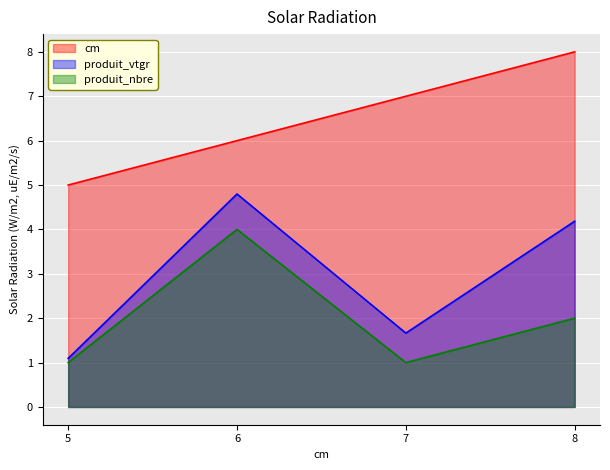

Reading left to right, transcribe all the data shown in this chart.

cm: 5=5.0	6=6.0	7=7.0	8=8.0
produit_vtgr: 5=1.1	6=4.8	7=1.7	8=4.2
produit_nbre: 5=1.0	6=4.0	7=1.0	8=2.0